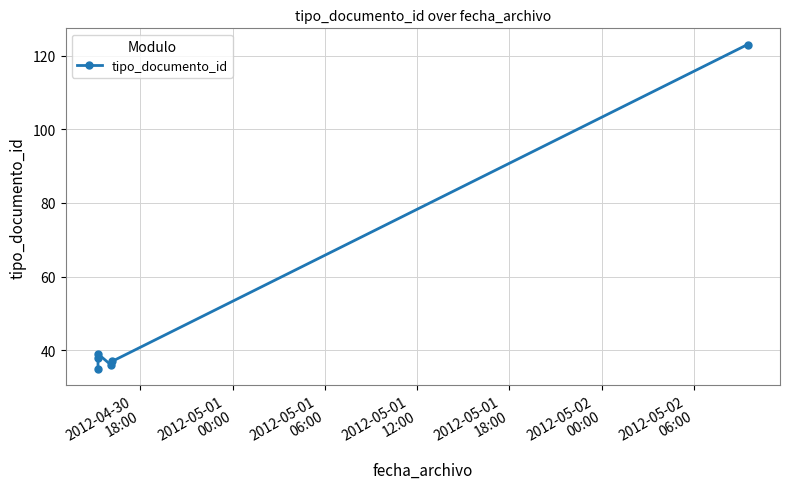

Reading left to right, list all the values displayed in this chart.

35	38	39	36	37	123